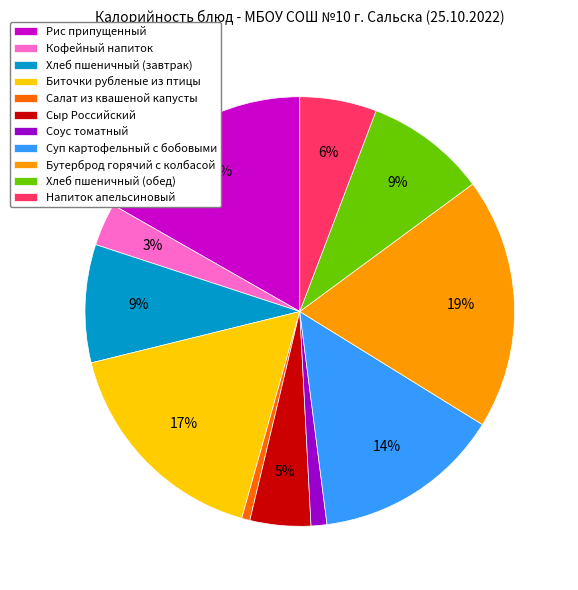

How many slices are in this pie chart?

11